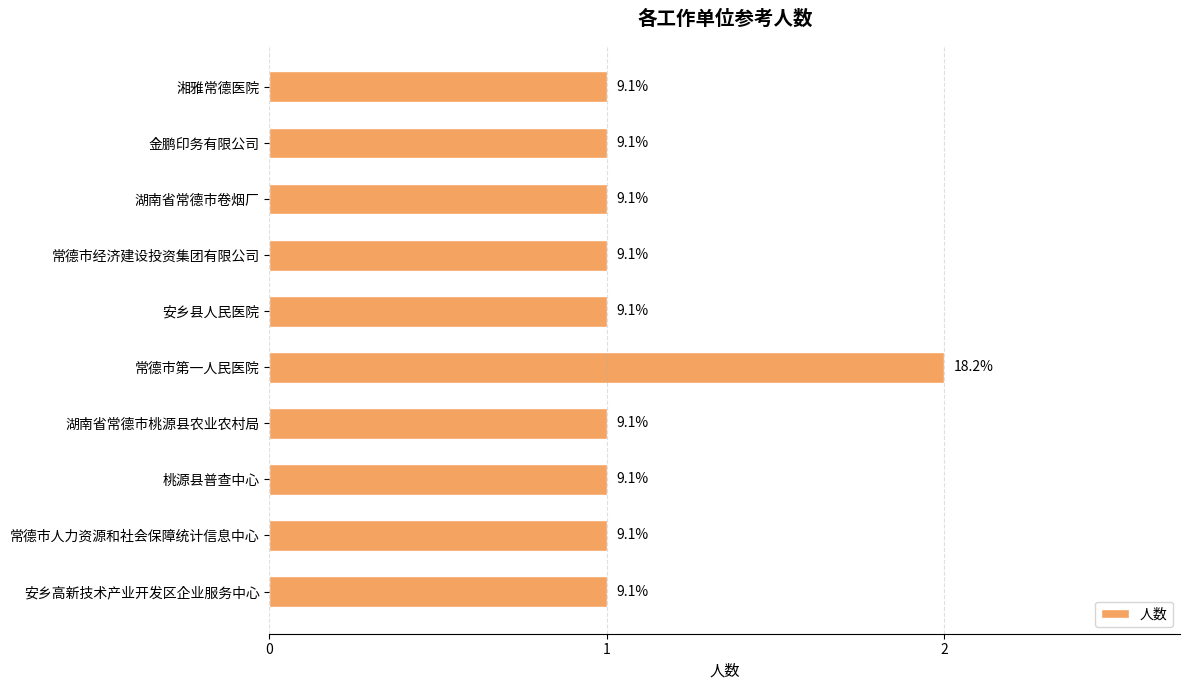

What is the maximum value shown in the chart?

2